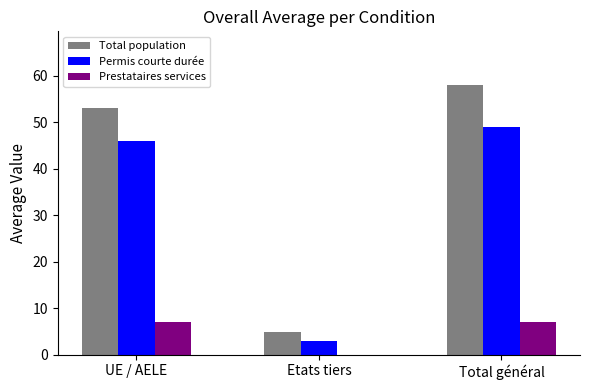

What is the total value across all series at Etats tiers?

8